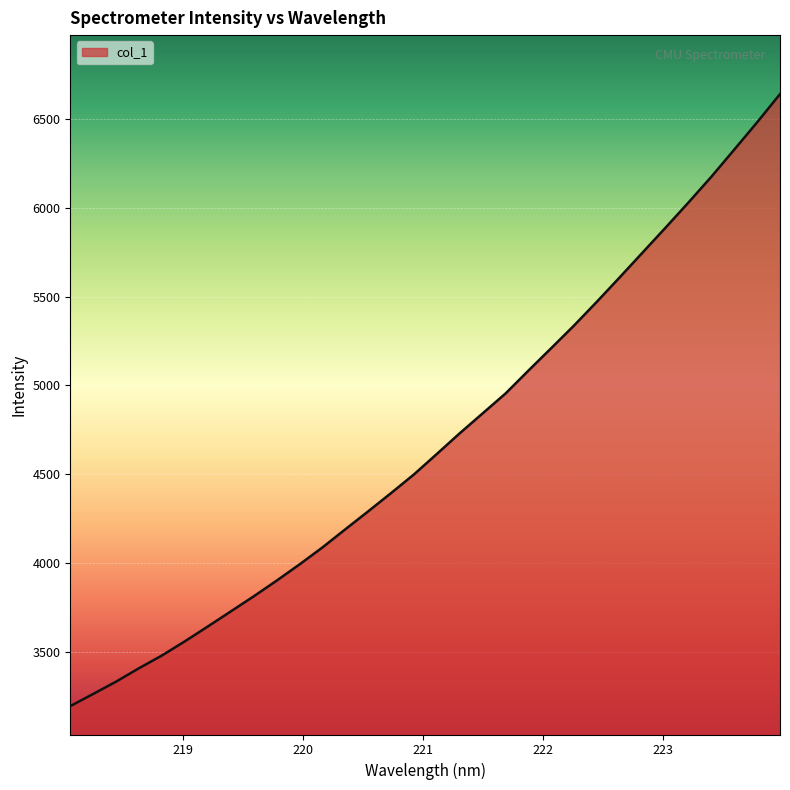

What is the smallest value displayed?

3194.3